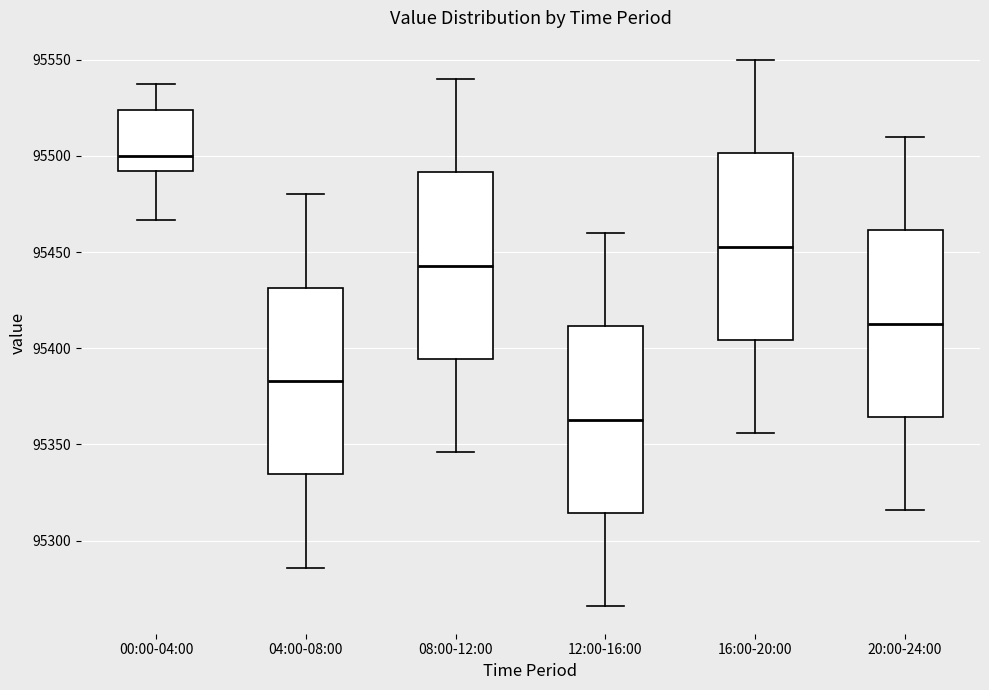

Which box's median line is the highest?

00:00-04:00